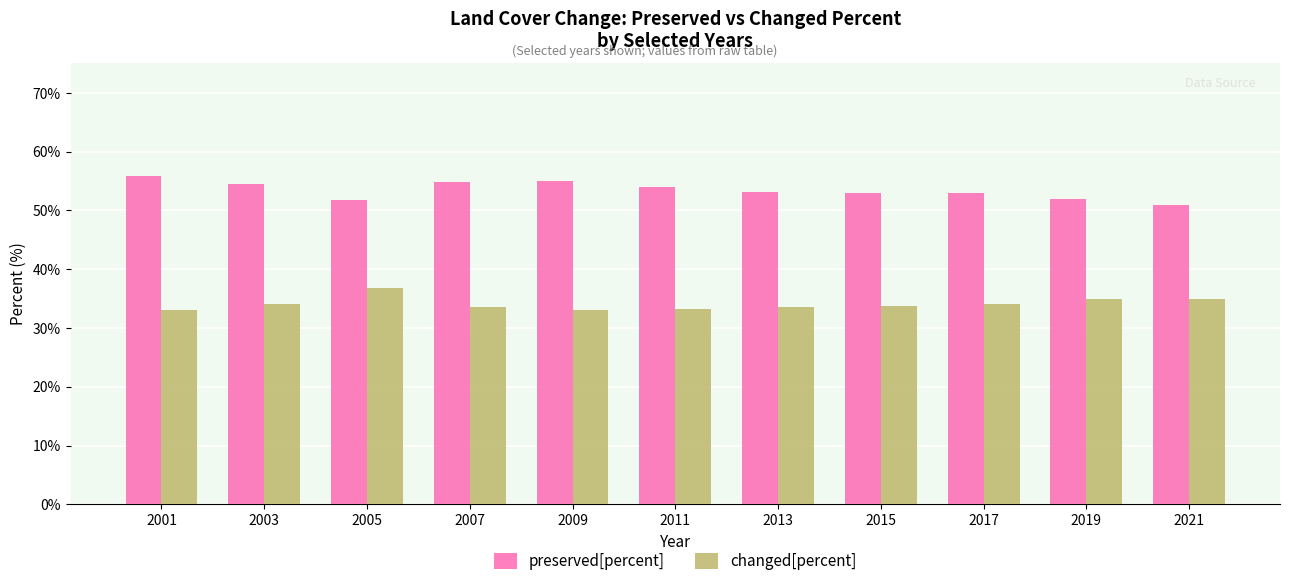

The value of preserved[percent] at 2003 is 33.1. True or false?

False